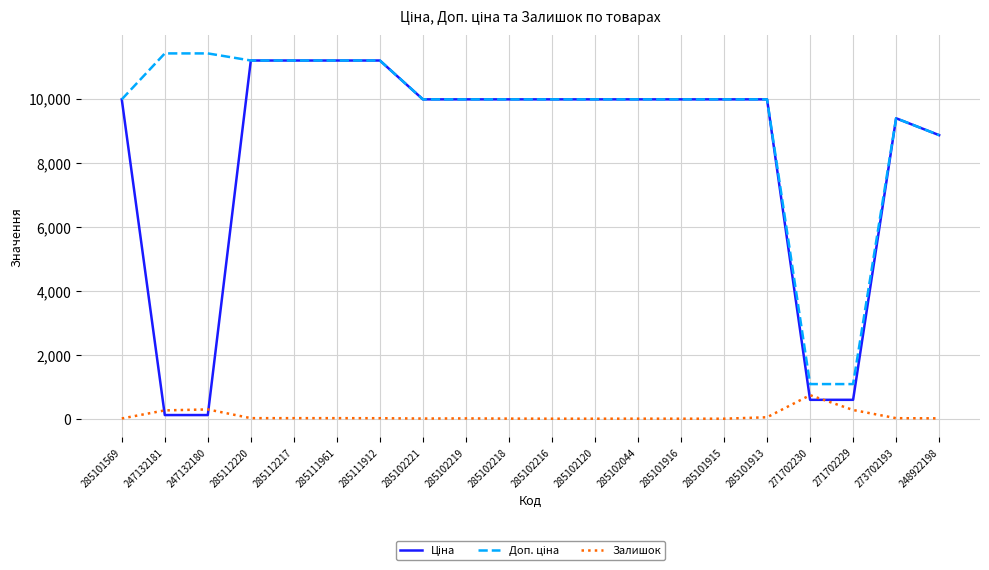

What position from the right is 285102044?

8